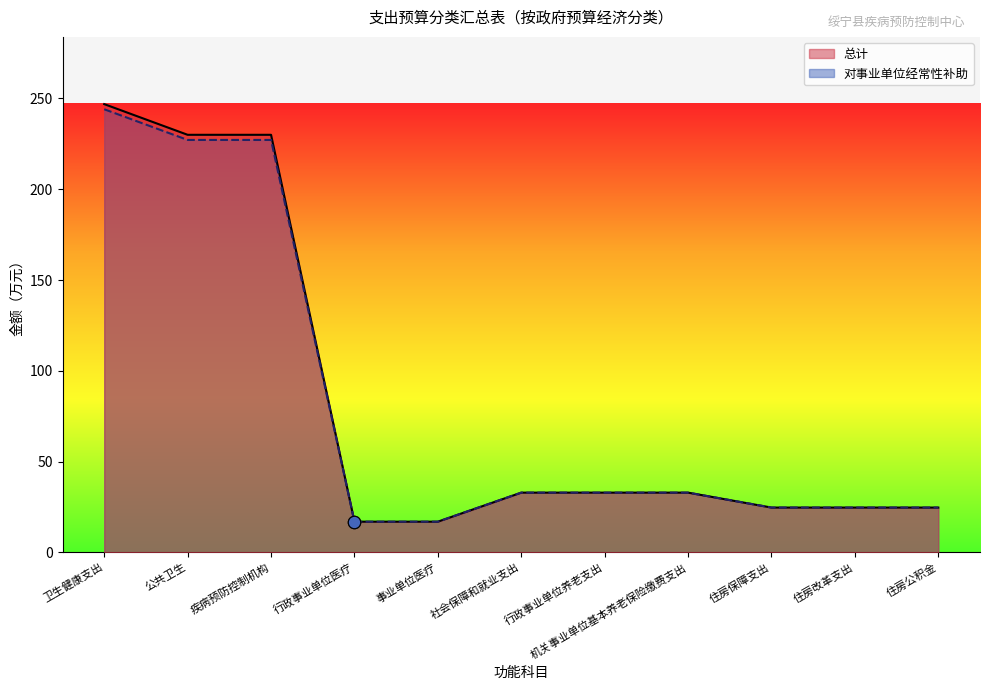

Which series has the widest spread of Y values?

总计